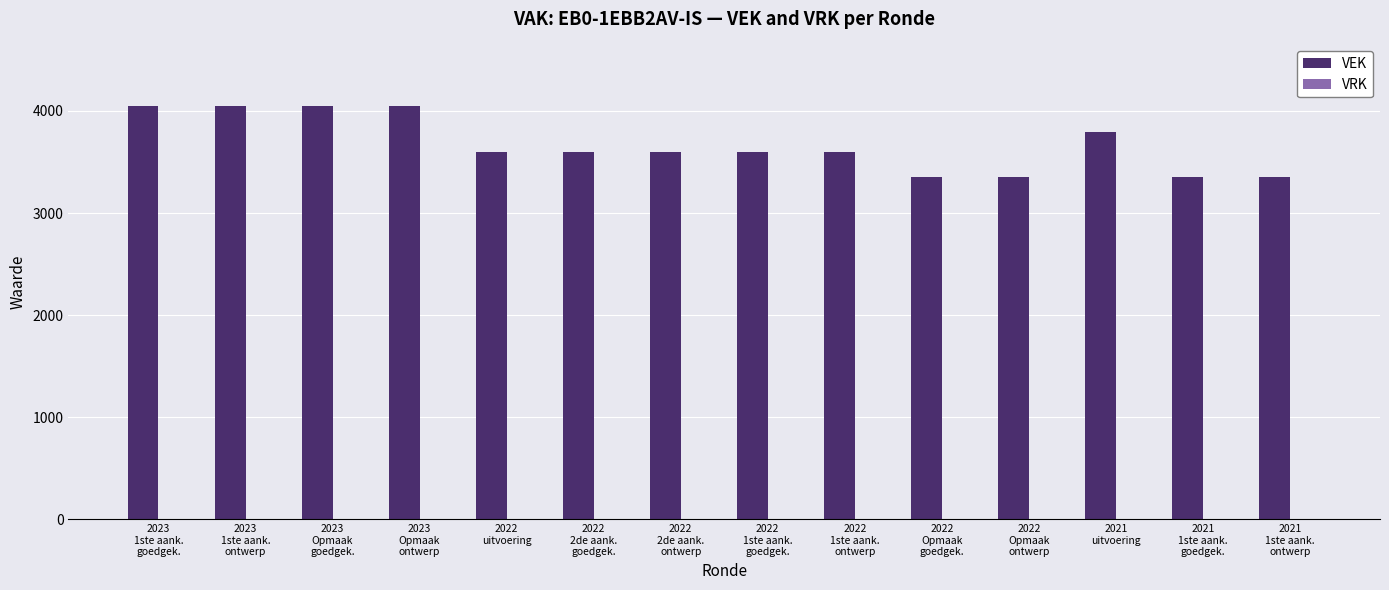

What is the greatest value displayed?

4045